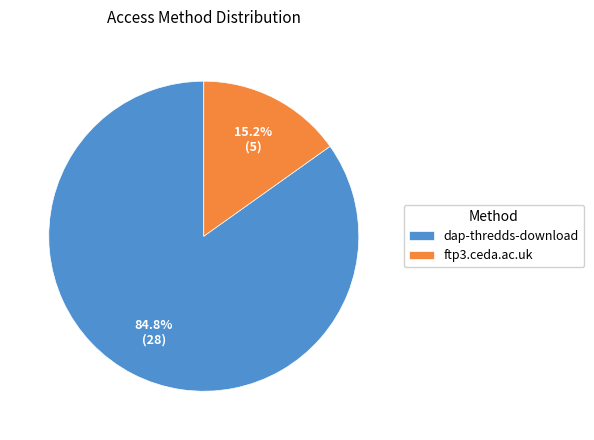

To the nearest percent, what is the average slice percentage?

50%